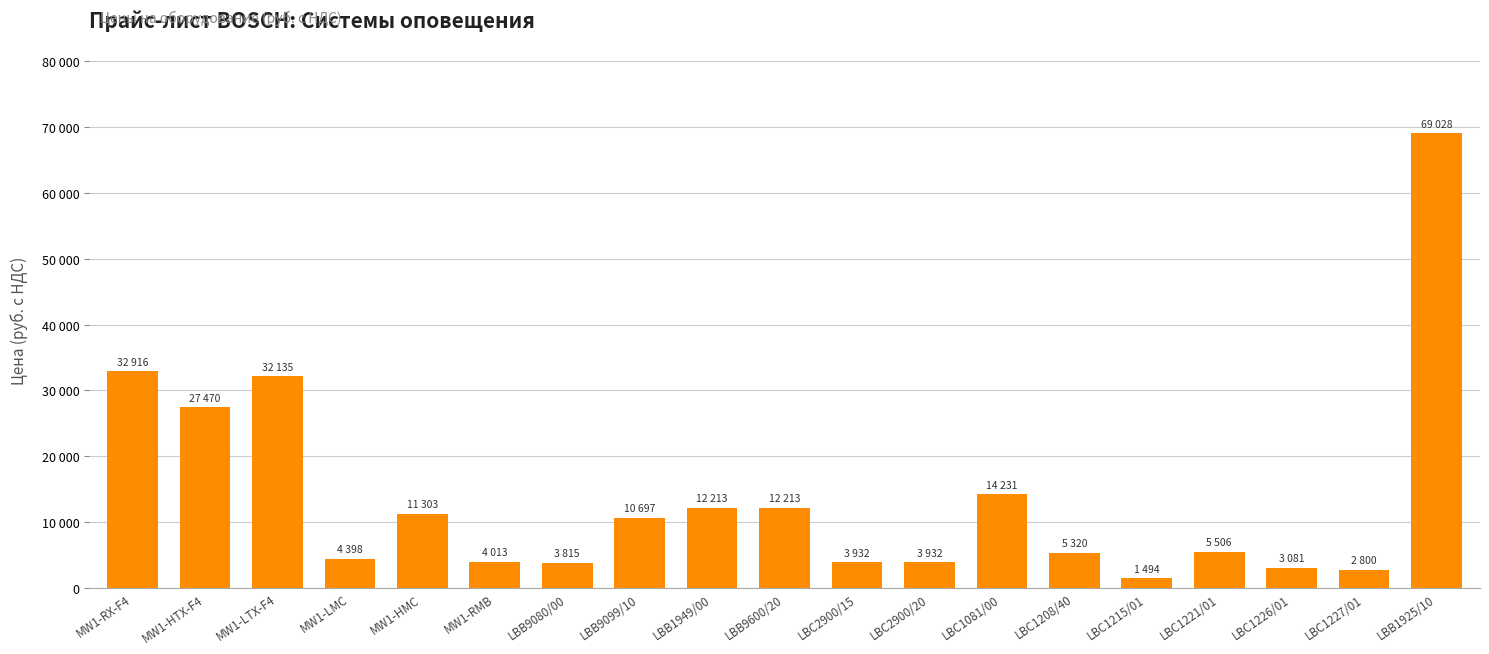

Does the chart contain any negative values?

No